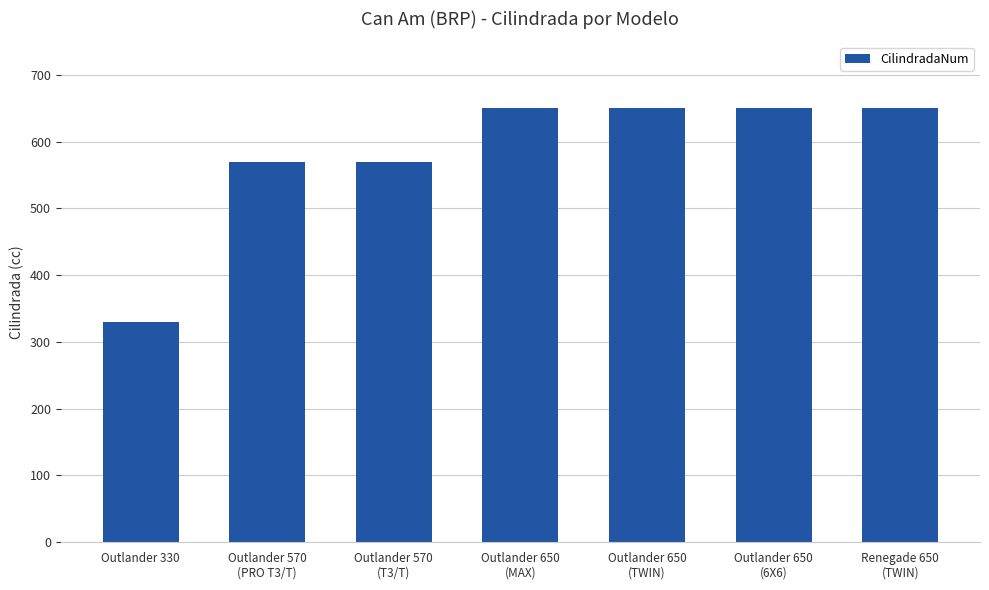

What is the sum of the values at Outlander 570
(T3/T) and Outlander 650
(TWIN)?

1220